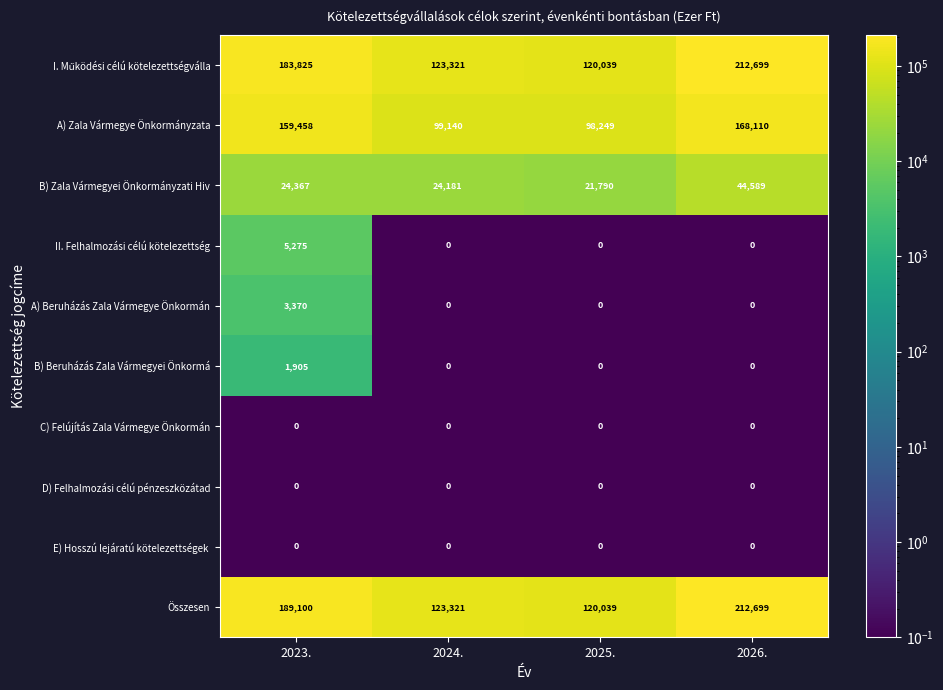

What is the smallest value displayed?

0